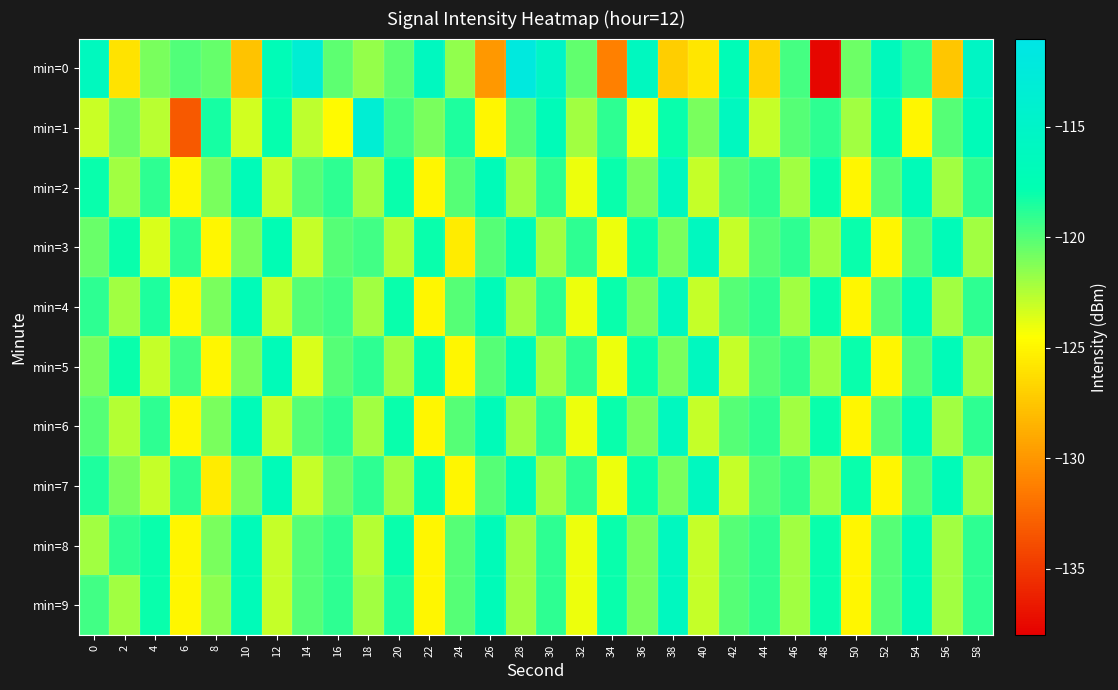

Count the number of data series in this chart.

10